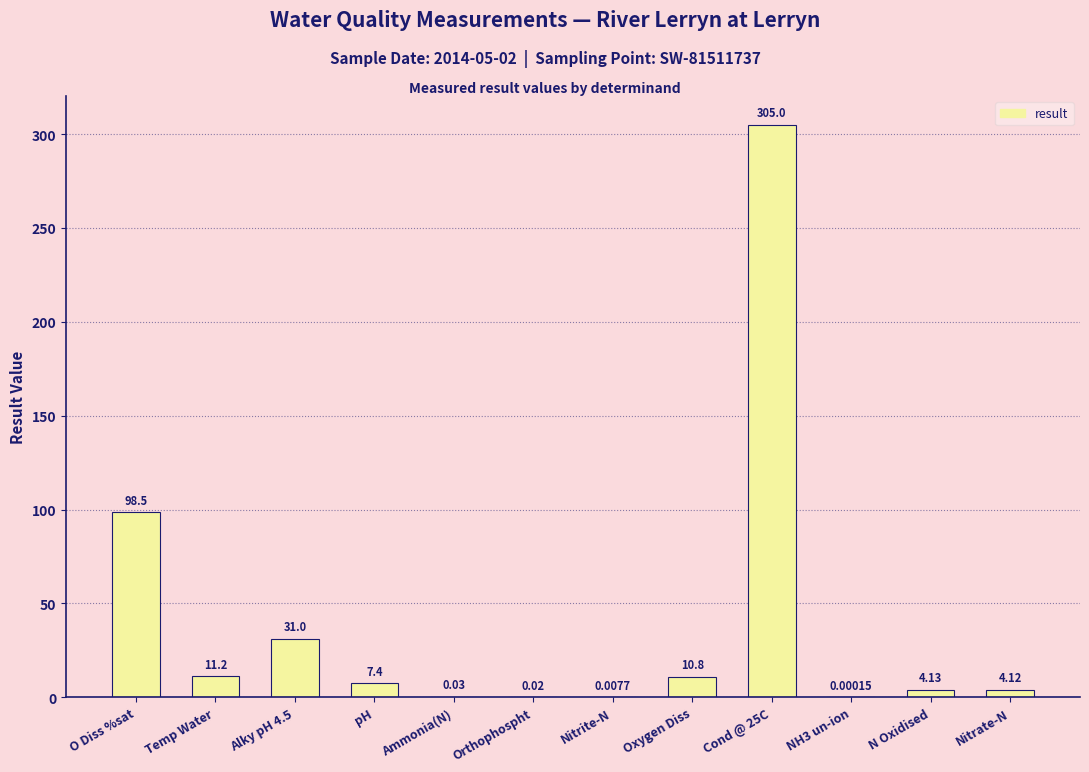

Which category has the highest value across all series?

Cond @ 25C